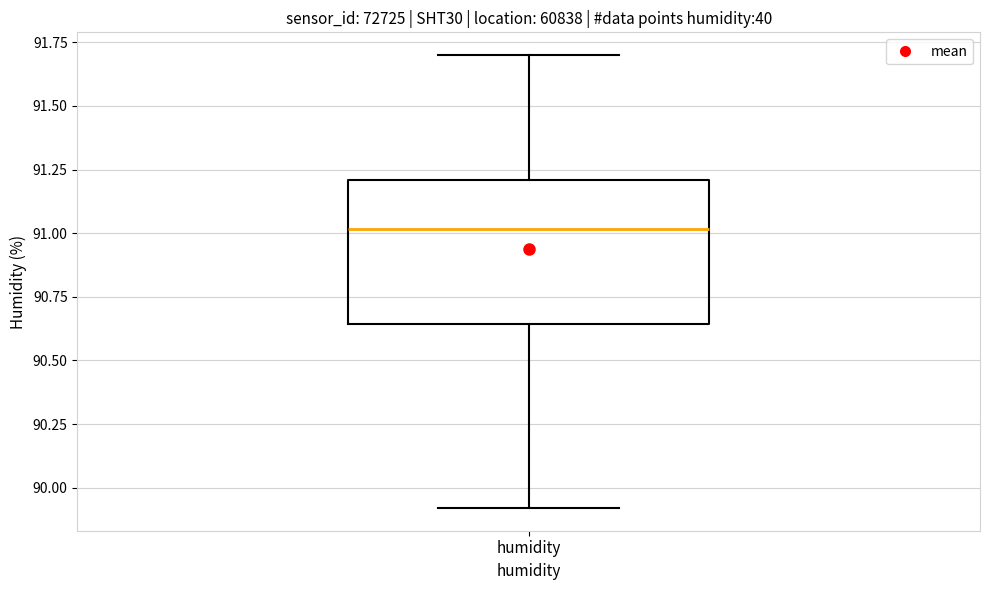

Where is the lower edge of the box for humidity on the y-axis? The values are not printed on the chart, so give them approximately, as read against the axis.

90.65